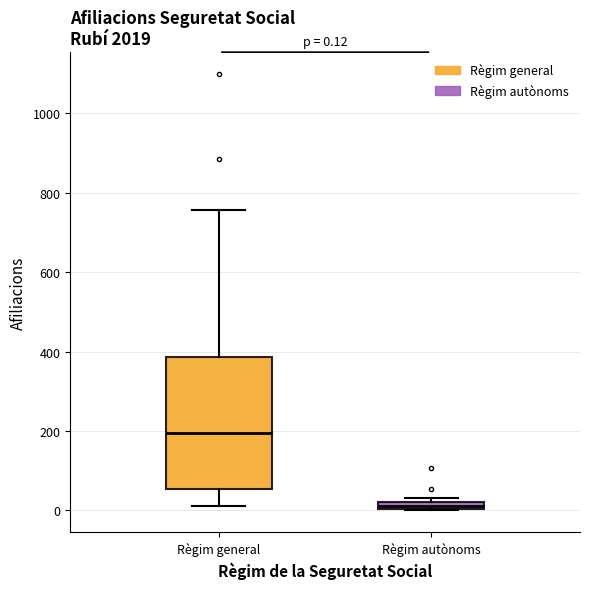

Comparing the boxes themselves (not the whiskers), which one is the tallest?

Règim general